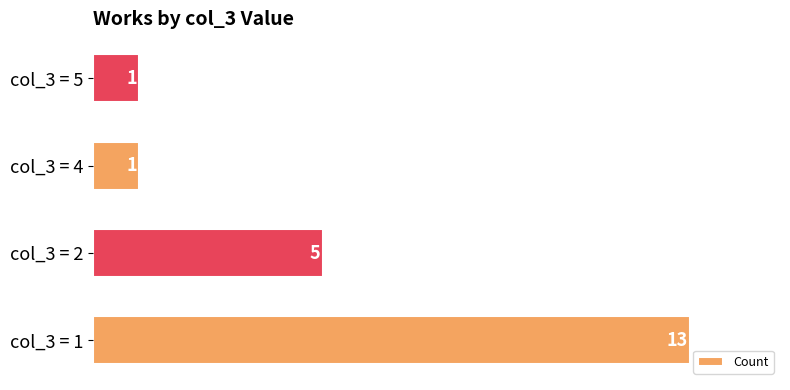

What is the average value?

5